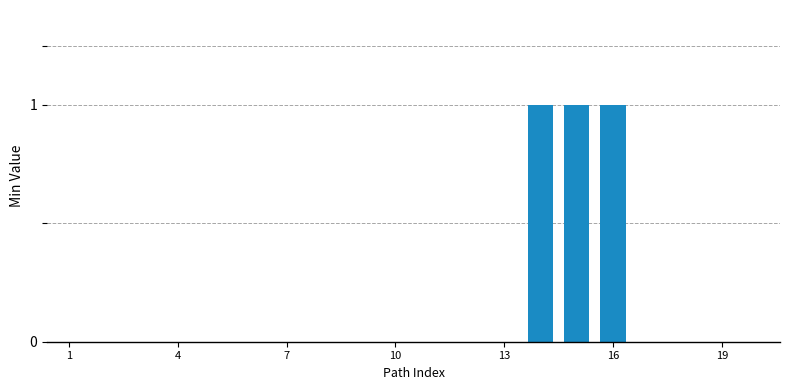

Reading left to right, what are all the values shown in this chart?

0	0	0	0	0	0	0	0	0	0	0	0	0	1	1	1	0	0	0	0